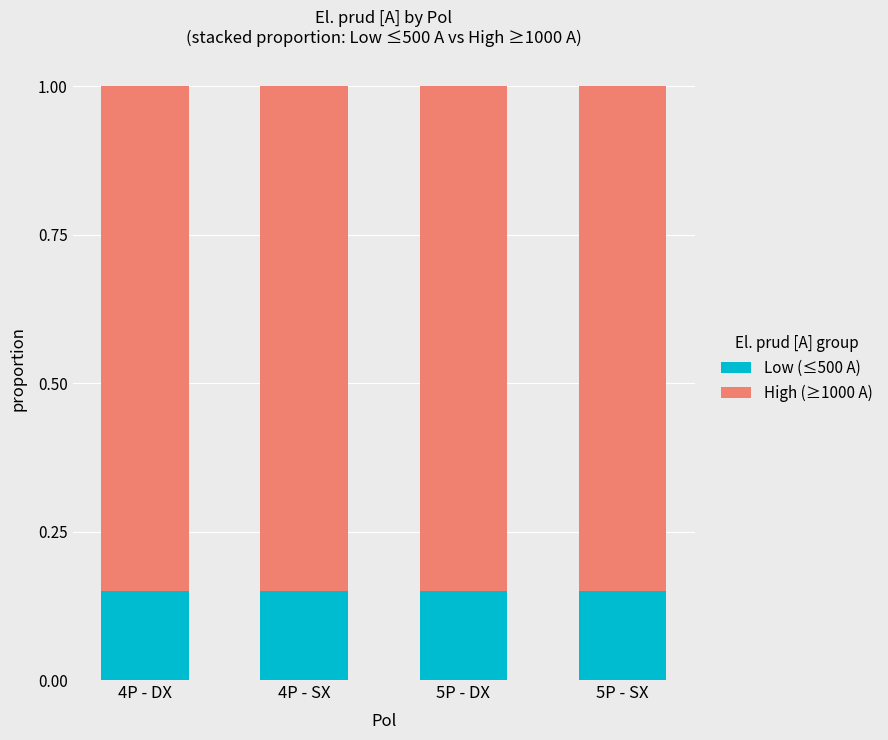

Is it true that Low (≤500 A) equals 0.2 at 5P - SX?

False